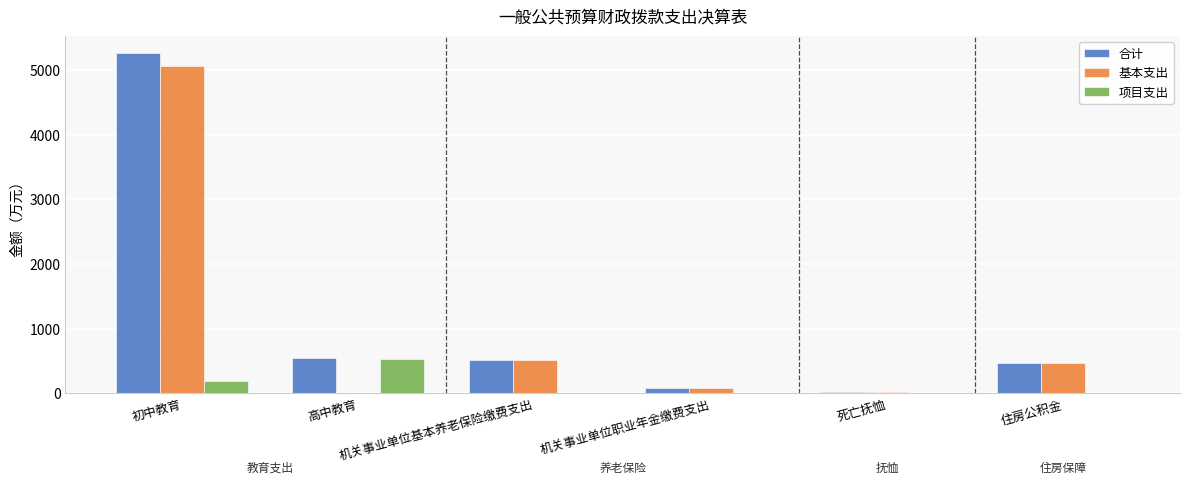

Which series has the widest spread of values?

合计